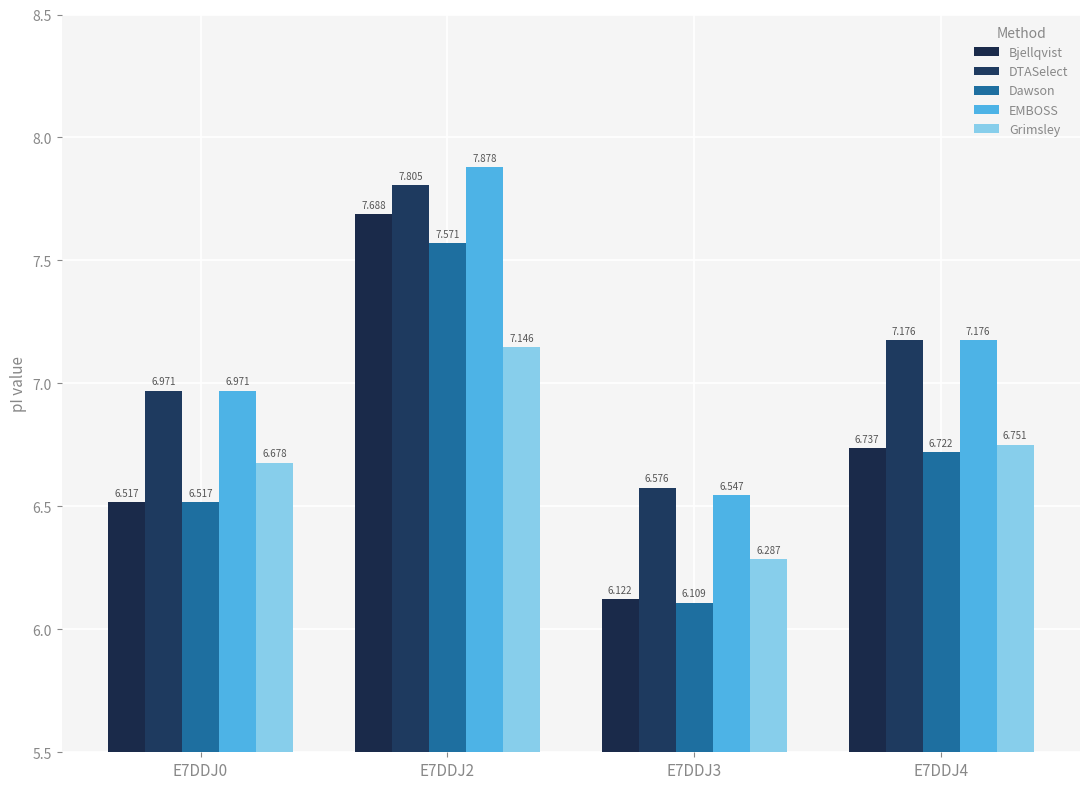

Reading left to right, transcribe all the data shown in this chart.

Bjellqvist: E7DDJ0=6.5	E7DDJ2=7.7	E7DDJ3=6.1	E7DDJ4=6.7
DTASelect: E7DDJ0=7.0	E7DDJ2=7.8	E7DDJ3=6.6	E7DDJ4=7.2
Dawson: E7DDJ0=6.5	E7DDJ2=7.6	E7DDJ3=6.1	E7DDJ4=6.7
EMBOSS: E7DDJ0=7.0	E7DDJ2=7.9	E7DDJ3=6.5	E7DDJ4=7.2
Grimsley: E7DDJ0=6.7	E7DDJ2=7.1	E7DDJ3=6.3	E7DDJ4=6.8